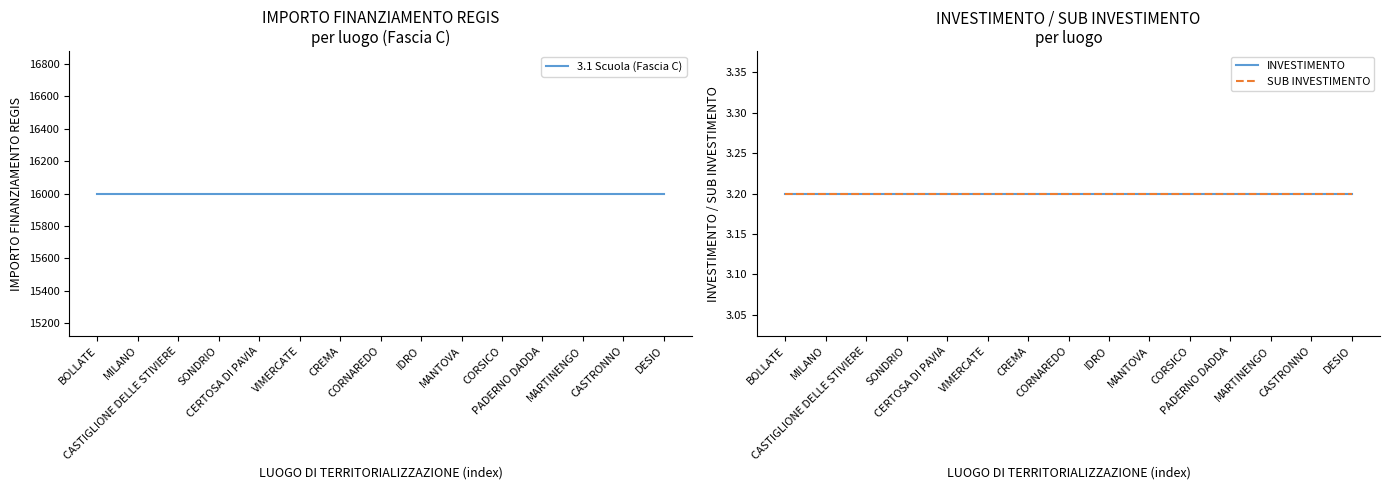

What is the average value of the 3.1 Scuola (Fascia C) series?

16000.0